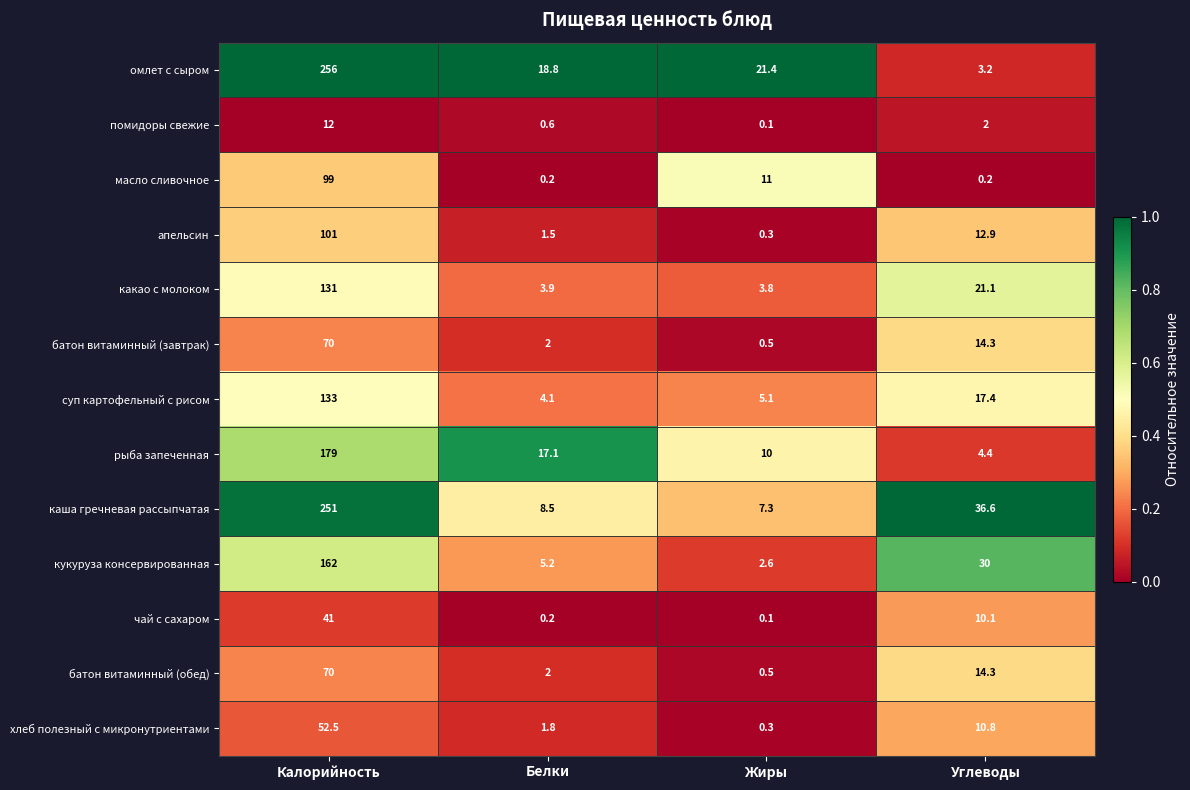

What is the spread (max minus min) of values at Калорийность?

244.0